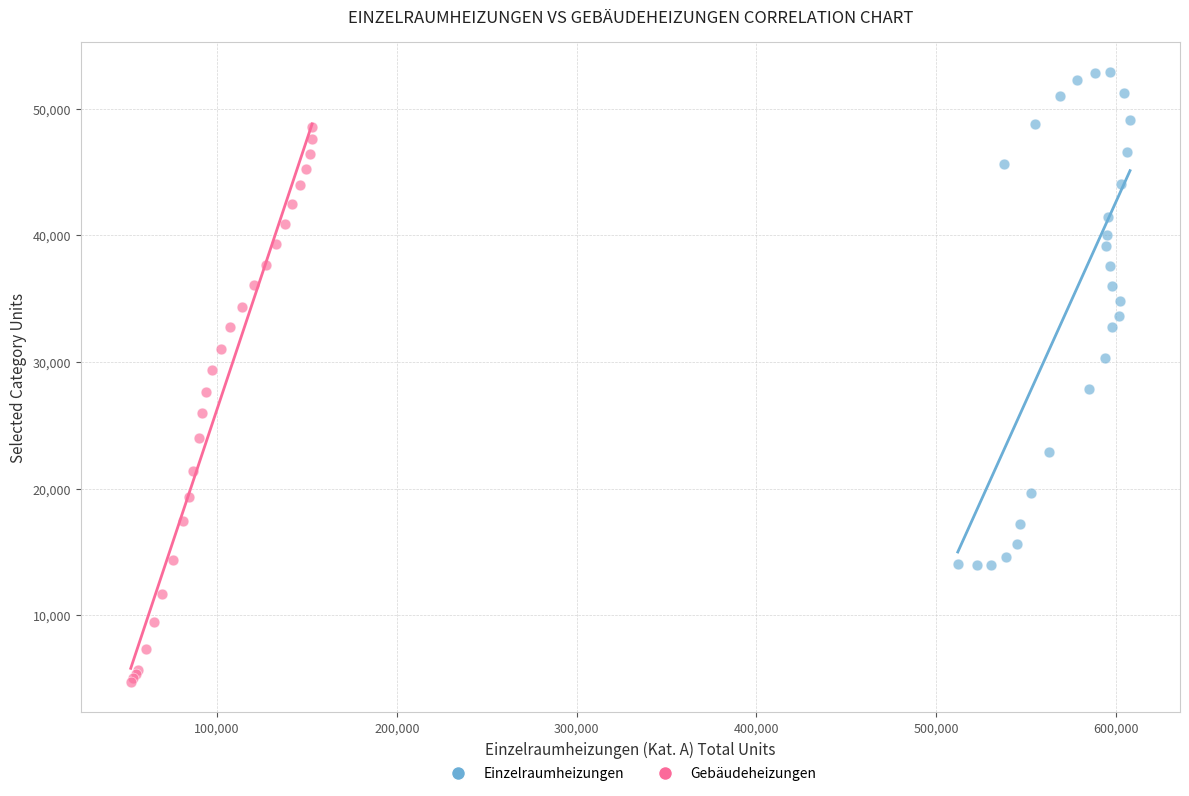

Which series reaches the maximum Y coordinate?

Einzelraumheizungen